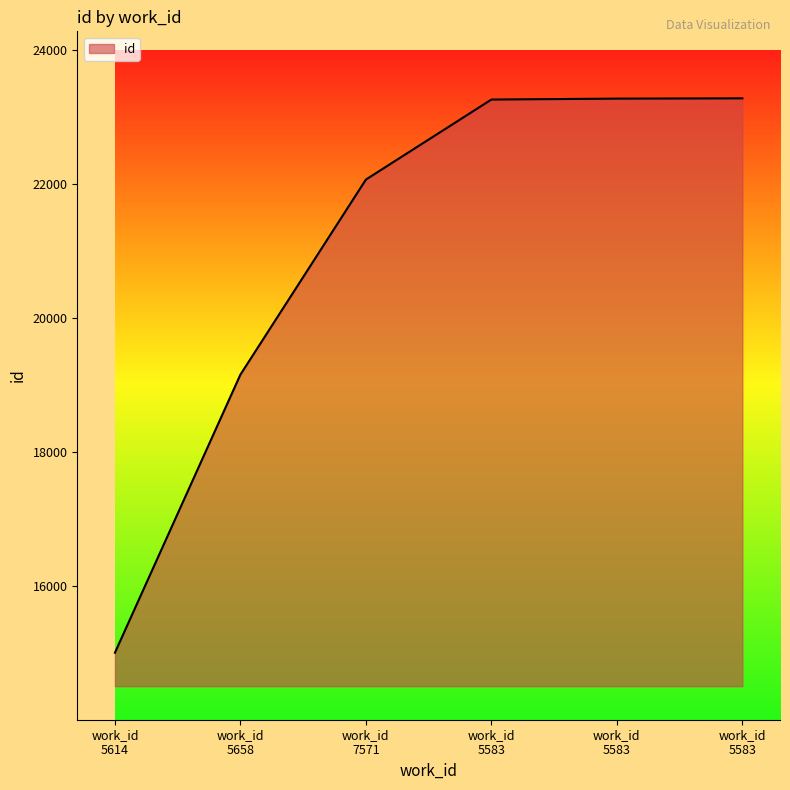

Does the chart have visible grid lines?

No